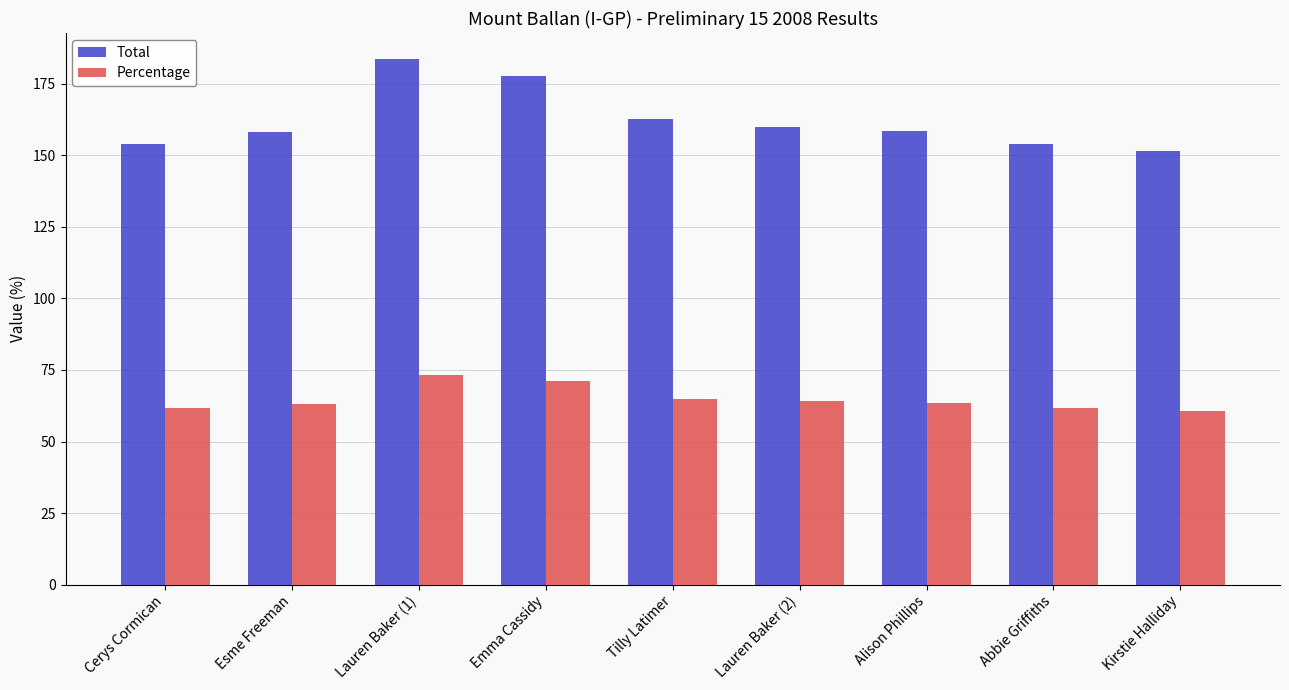

The value of Percentage at Lauren Baker (1) is 18.6. True or false?

False